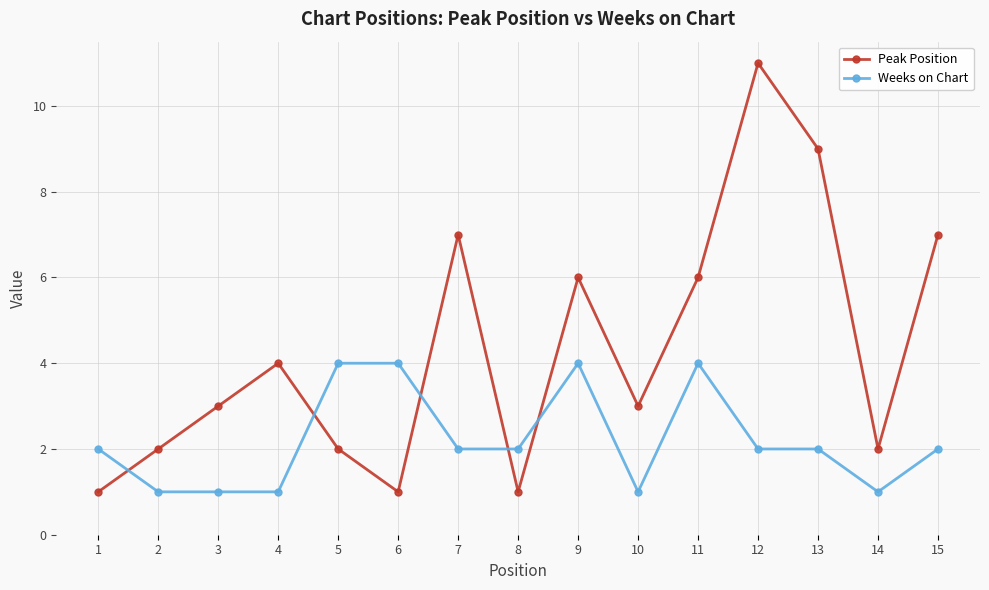

How many lines are shown in the chart?

2